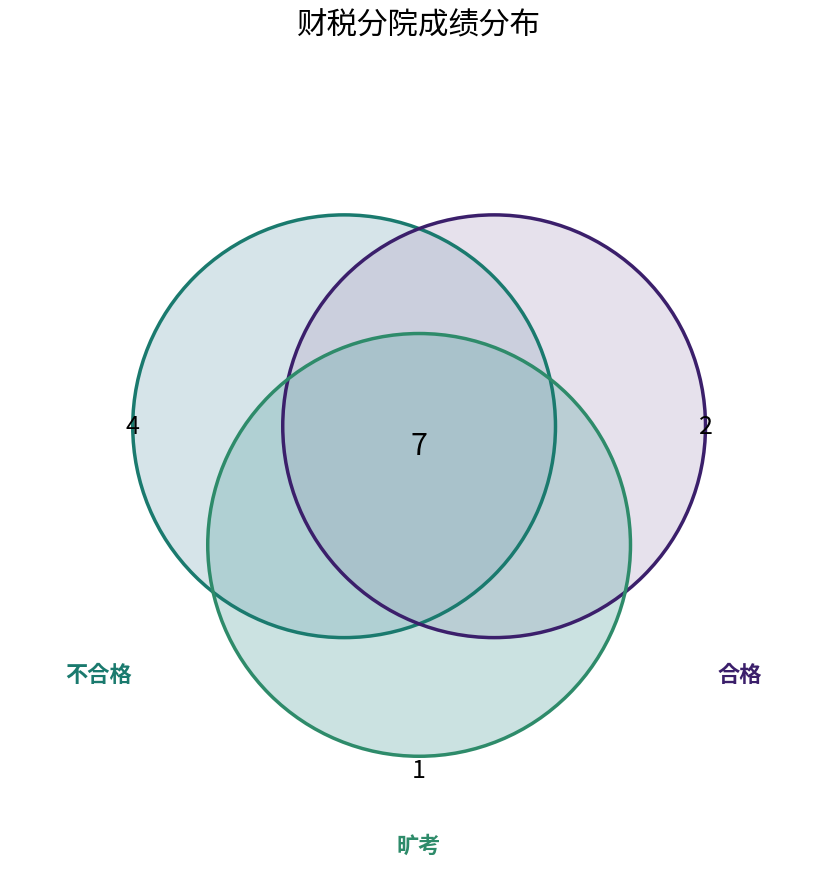

Does 合格 account for over 50% of the chart?

No